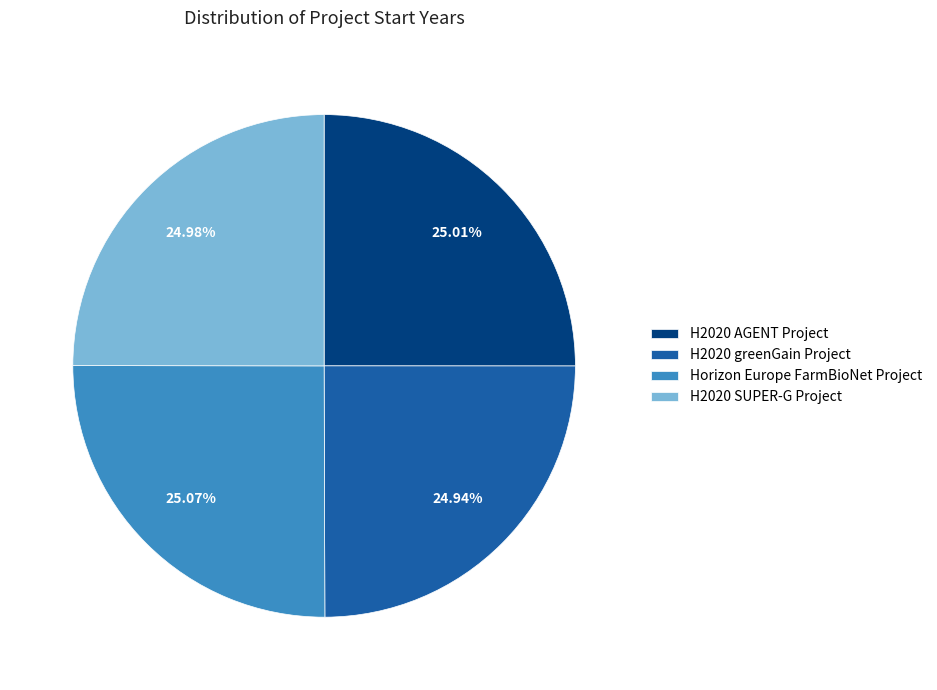

How many slices are in this pie chart?

4